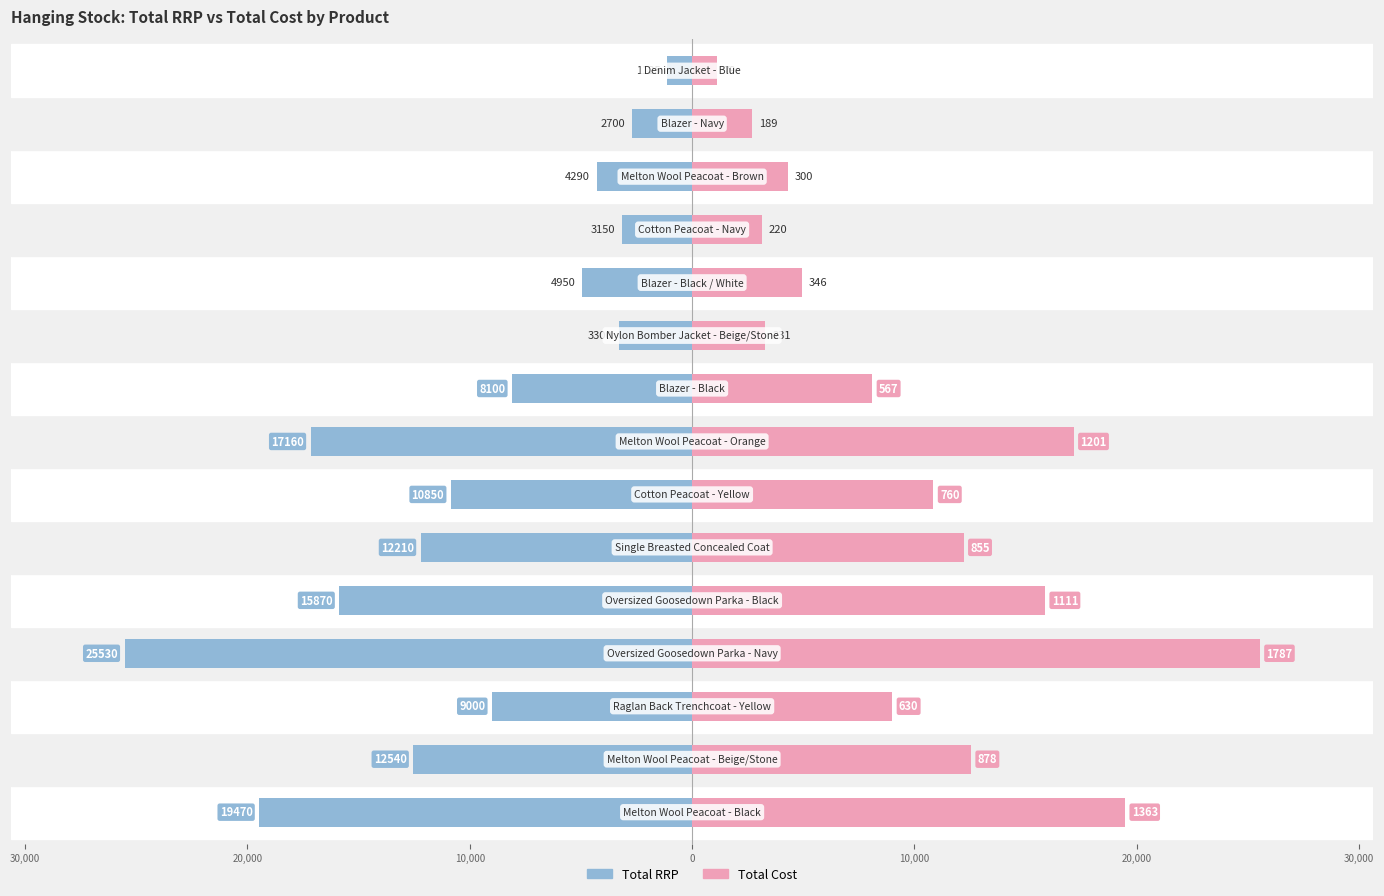

What is the approximate value of Total Cost (scaled) at 30,000?

12540.0